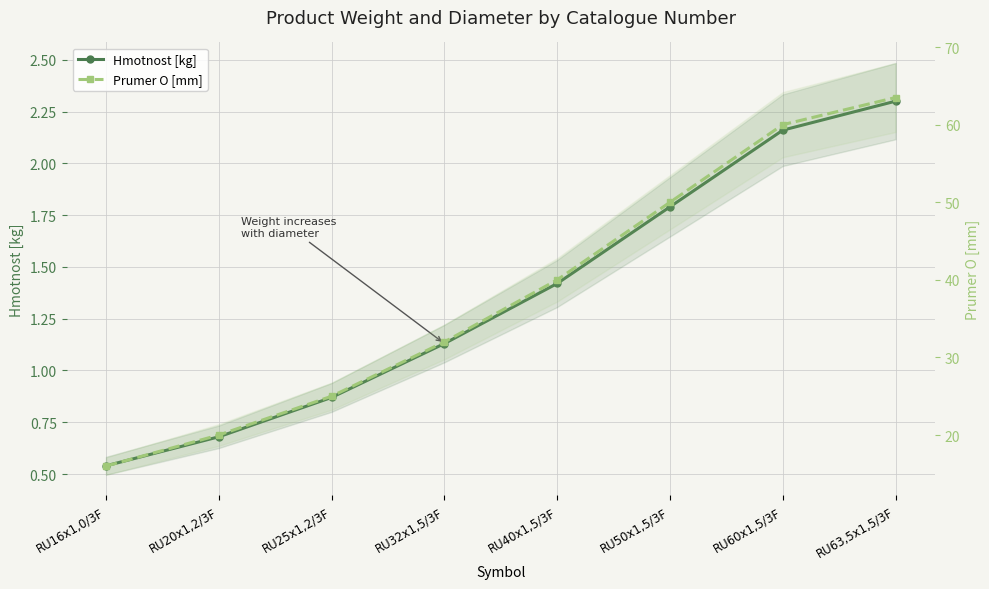

How many lines are shown in the chart?

2